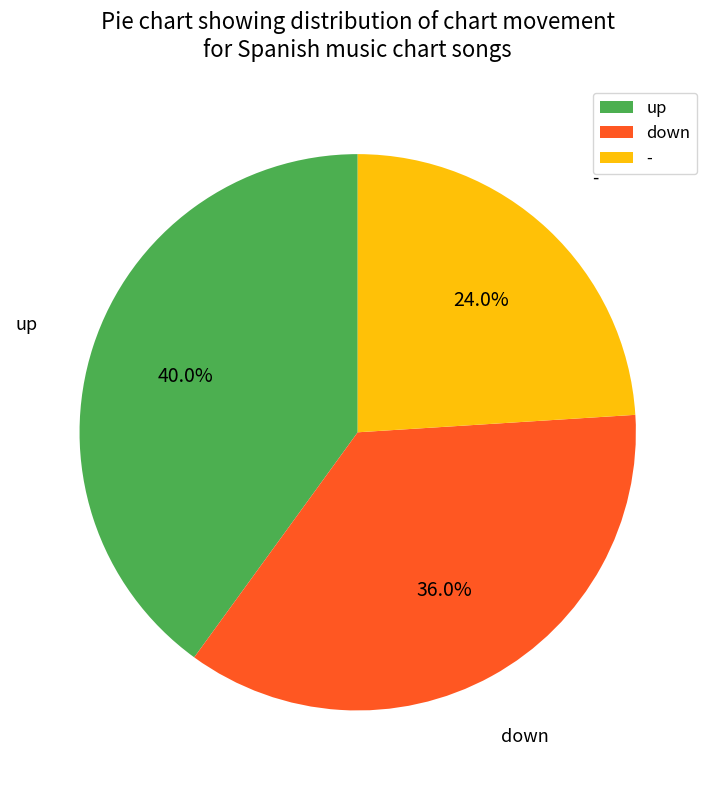

To the nearest percent, what is the average slice percentage?

33%